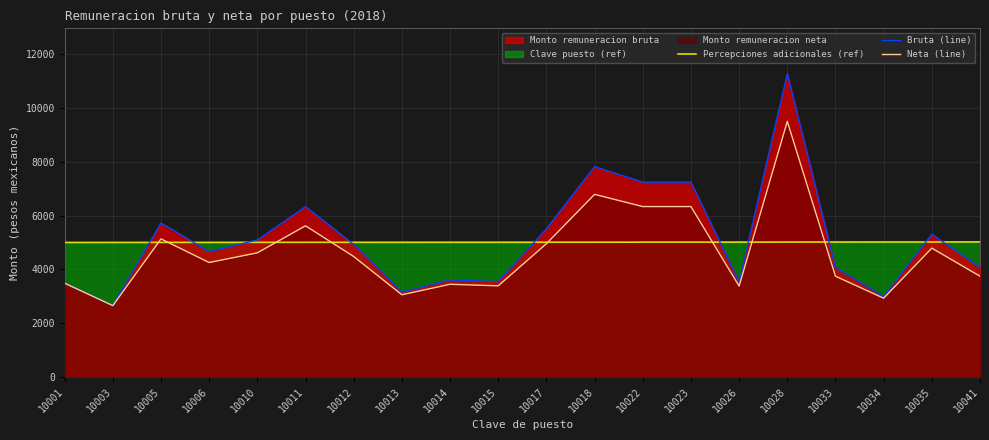

Between 10022 and 10028, which series saw the biggest shift?

Bruta (line)